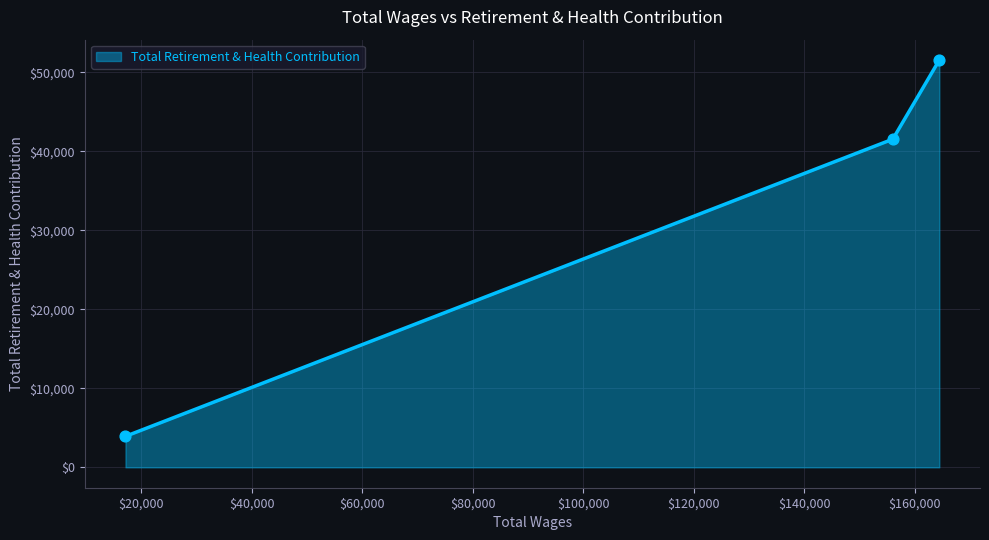

What is the difference between the maximum and minimum values?

47647